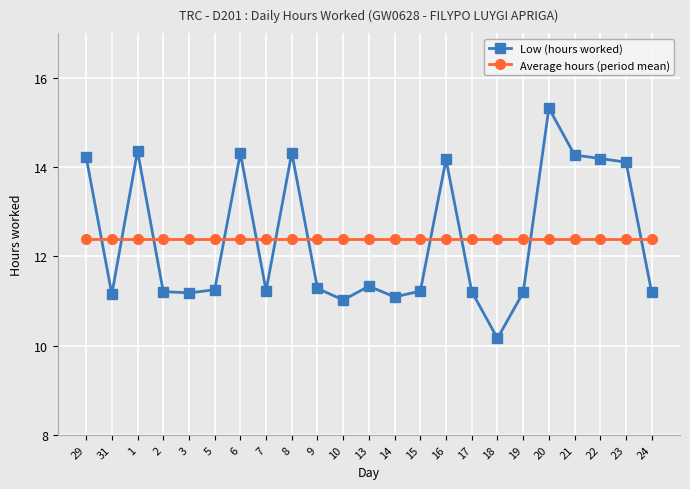

How many distinct data groups are displayed?

2